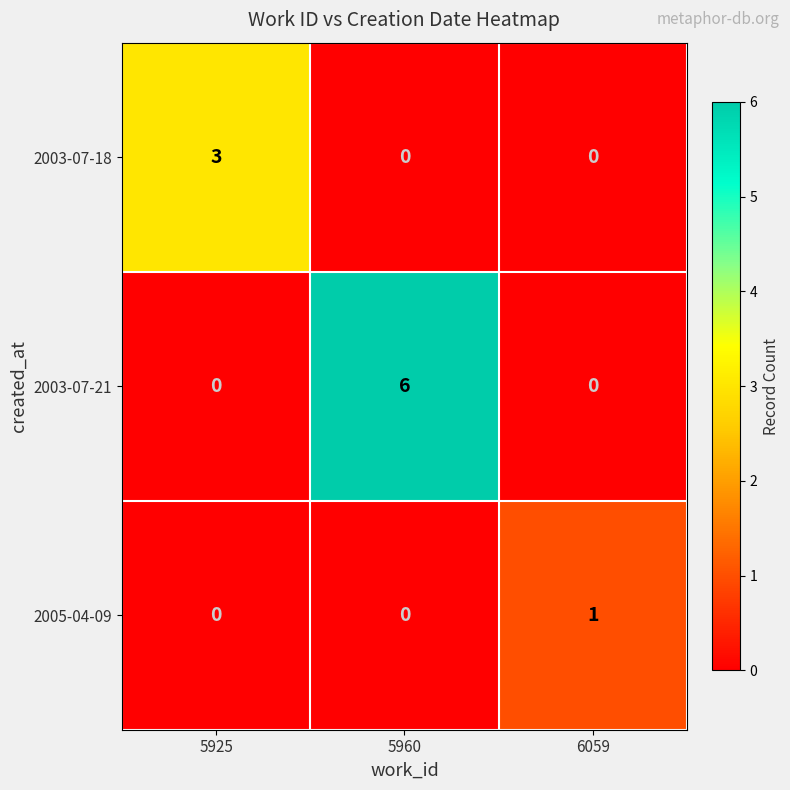

List the series in order of their peak value, highest first.

2003-07-21, 2003-07-18, 2005-04-09